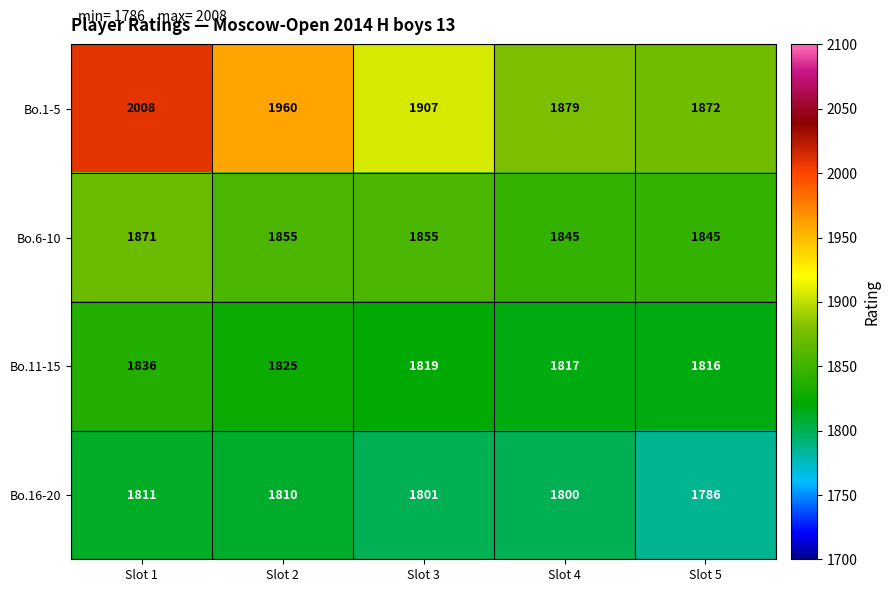

At which category does the chart reach its minimum across all series?

Slot 5